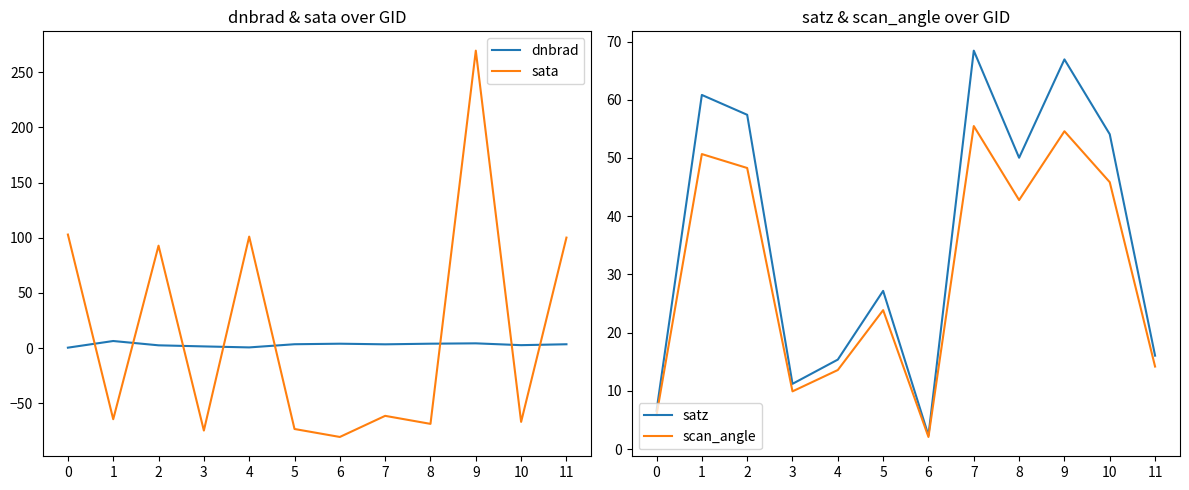

Rank the categories by dnbrad value from highest to lowest.

1, 9, 8, 6, 5, 11, 7, 10, 2, 3, 4, 0